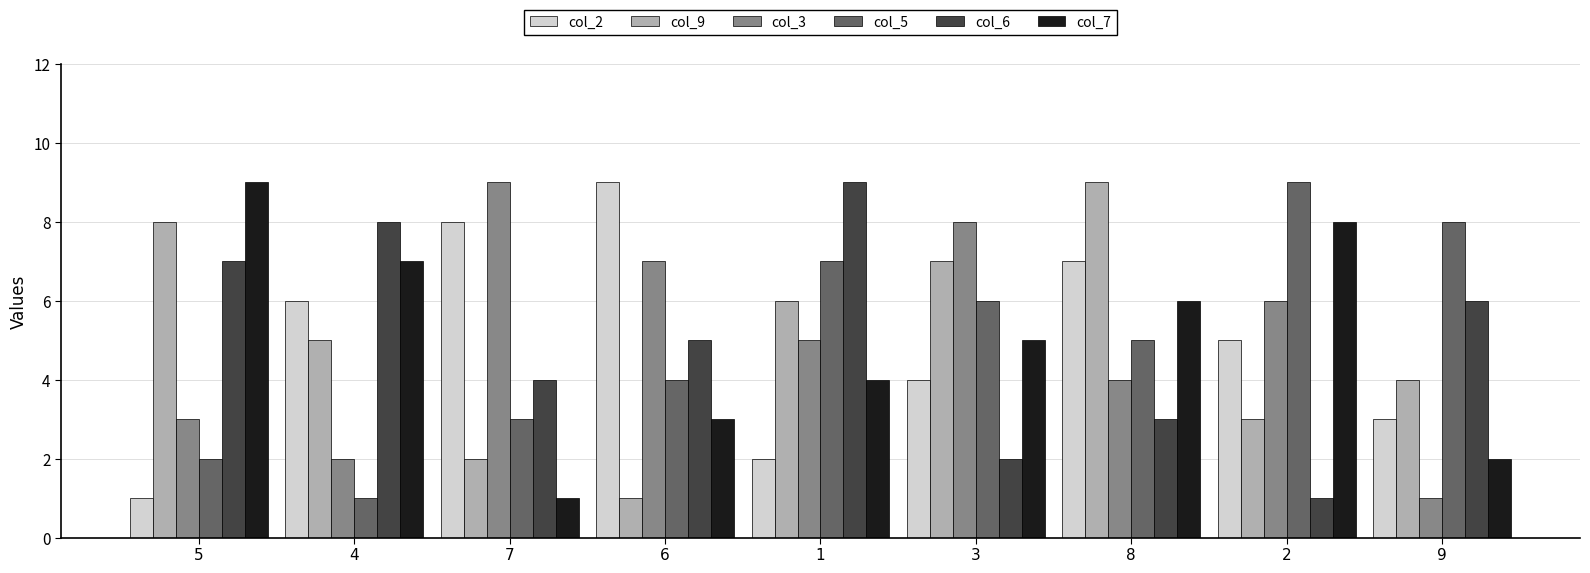

Count the number of categories in the chart.

9